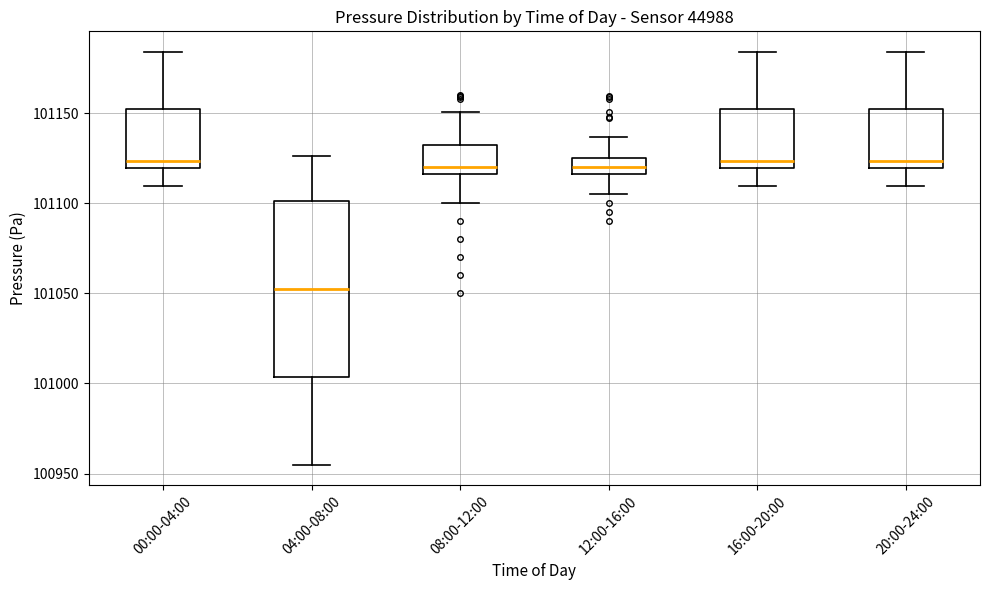

Reading left to right, transcribe this box plot: for each box, give where its median line is, the range the box spans, and where its two whiskers end, as read against the y-axis. The values are not printed on the chart, so give them approximately, as read against the axis.

00:00-04:00: median 101125, box 101120 to 101150, whiskers 101110 to 101185
04:00-08:00: median 101055, box 101005 to 101100, whiskers 100955 to 101125
08:00-12:00: median 101120, box 101115 to 101135, whiskers 101100 to 101150
12:00-16:00: median 101120, box 101115 to 101125, whiskers 101105 to 101135
16:00-20:00: median 101125, box 101120 to 101150, whiskers 101110 to 101185
20:00-24:00: median 101125, box 101120 to 101150, whiskers 101110 to 101185